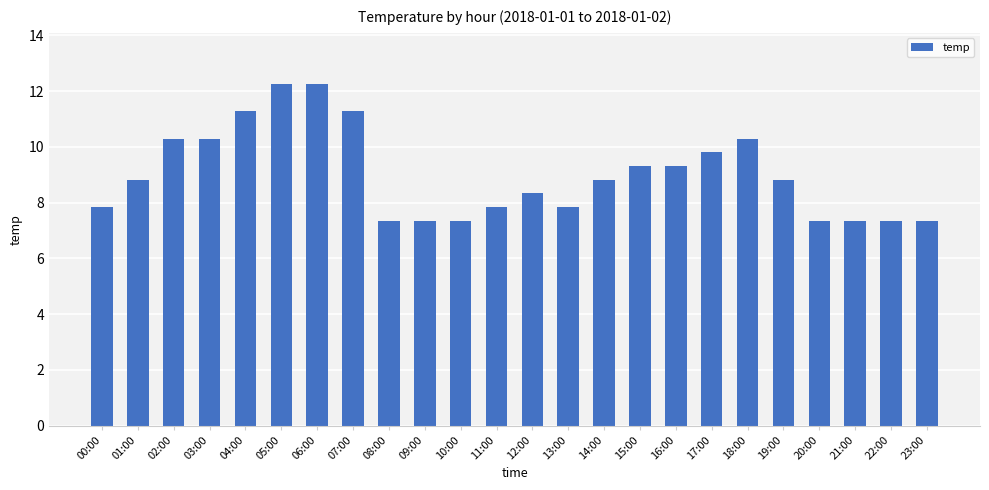

What is the label of the 22nd bar from the left?

21:00